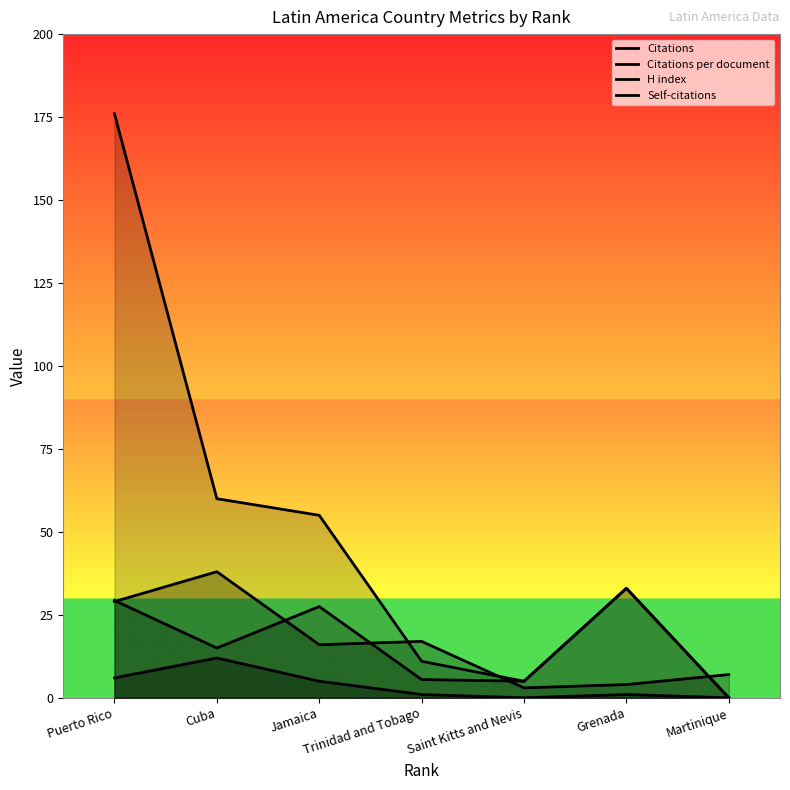

What are all the series names shown in the legend?

Citations, Citations per document, H index, Self-citations